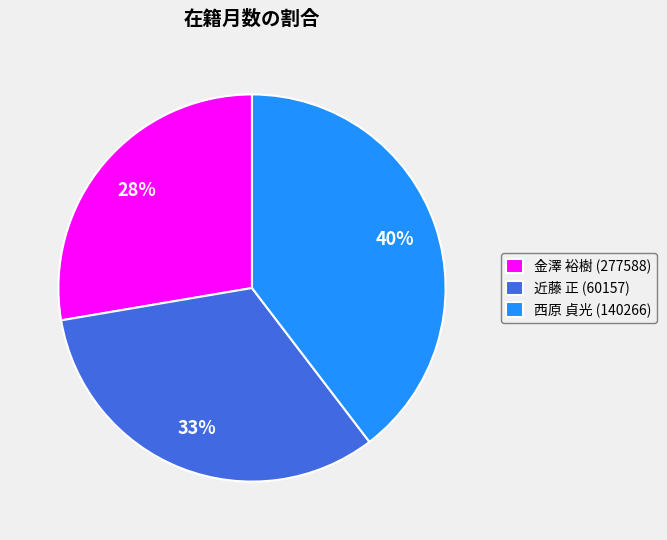

Which category has the biggest portion of the pie?

西原 貞光 (140266)